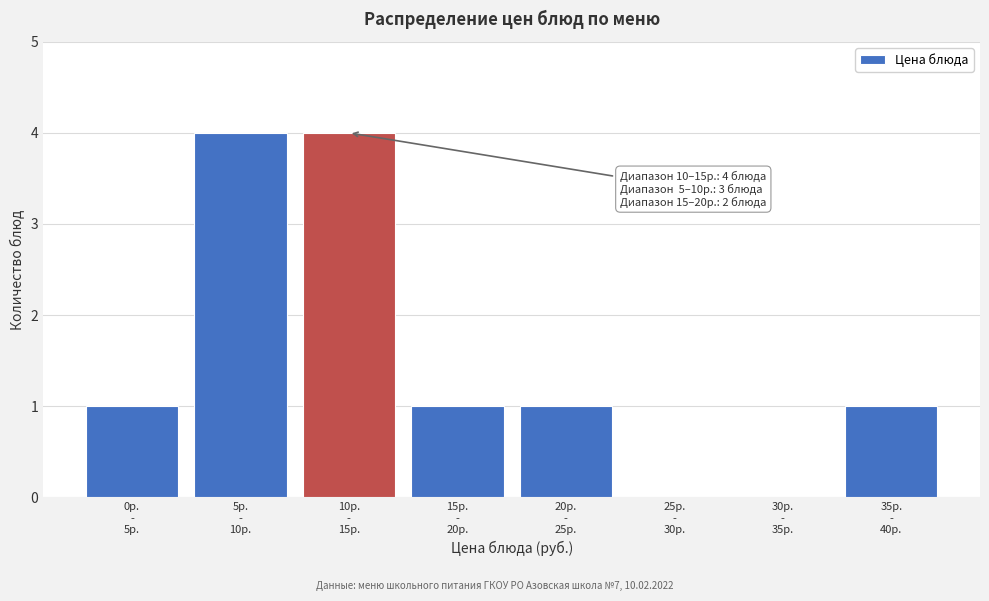

What is the maximum value shown in the chart?

4